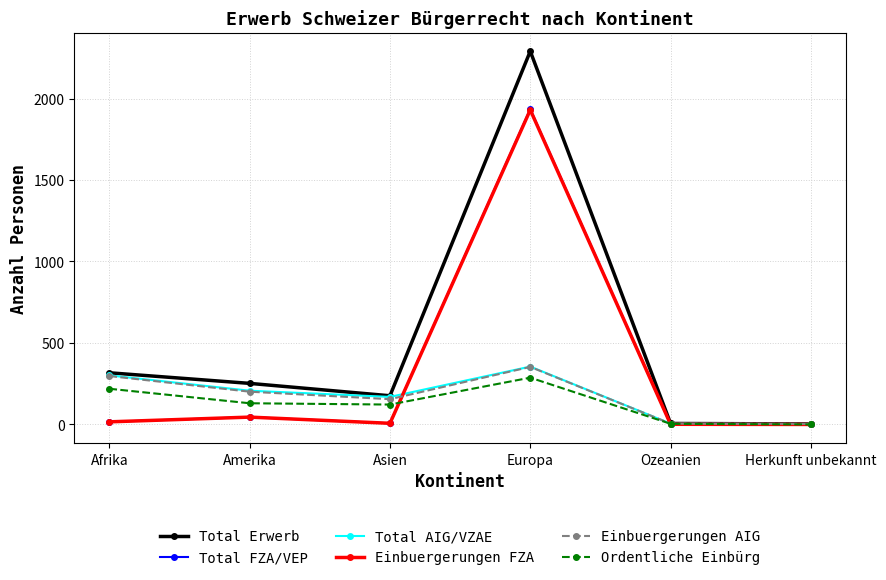

At which label is Total FZA/VEP closest to 967?

Amerika